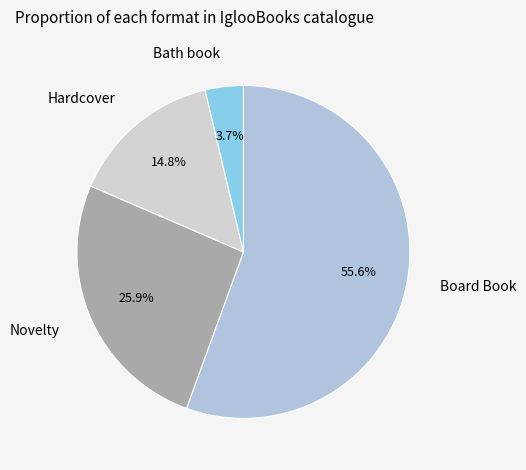

What is the total percentage of Bath book and Board Book?

59.3%